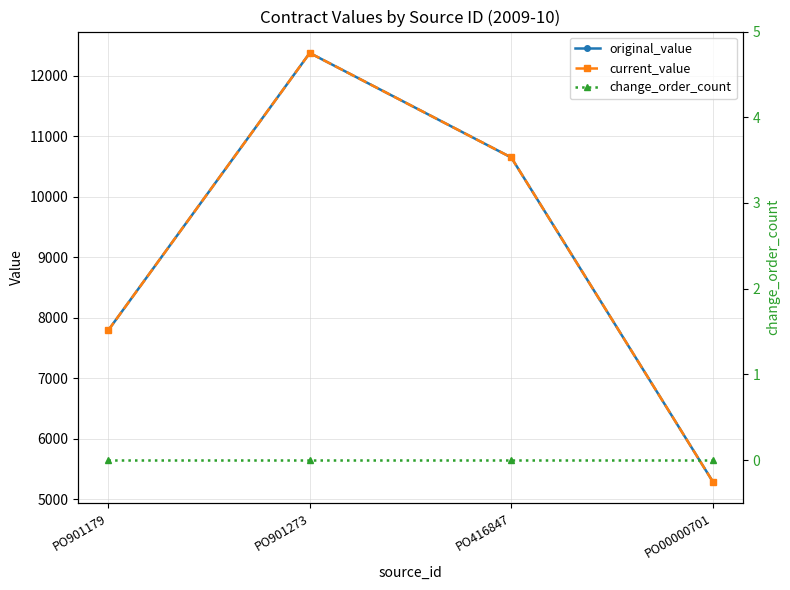

Where is the first local maximum for original_value?

PO901273